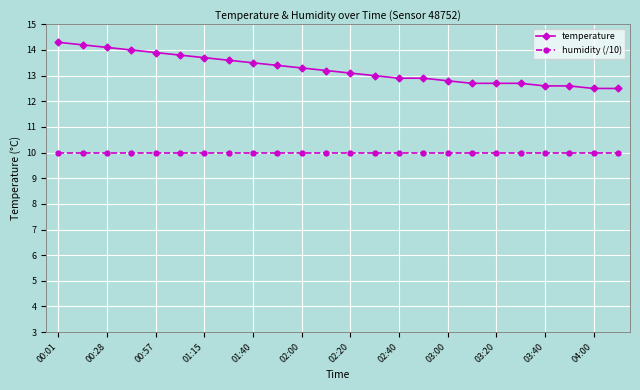

What is the difference between the second highest and minimum values in the temperature series?

1.7